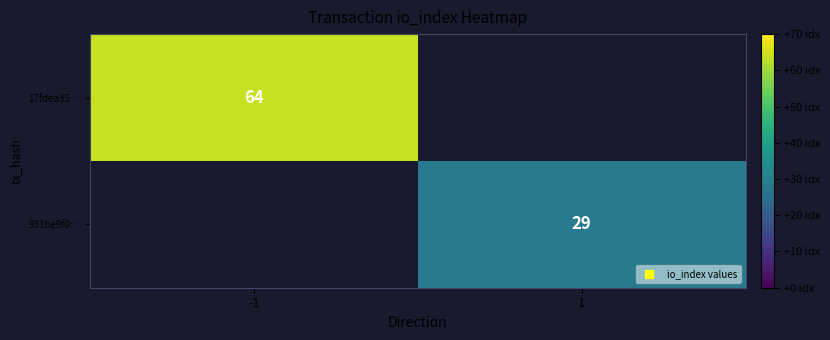

True or false: 931be9f0… has a value of 29 at 1.

True